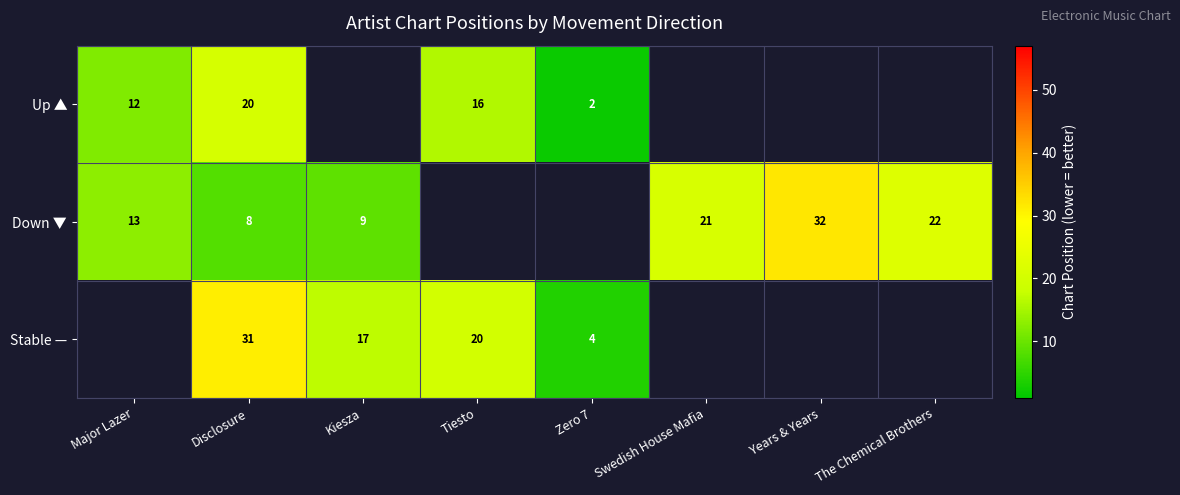

What is the approximate value of Stable — at Kiesza?

17.0